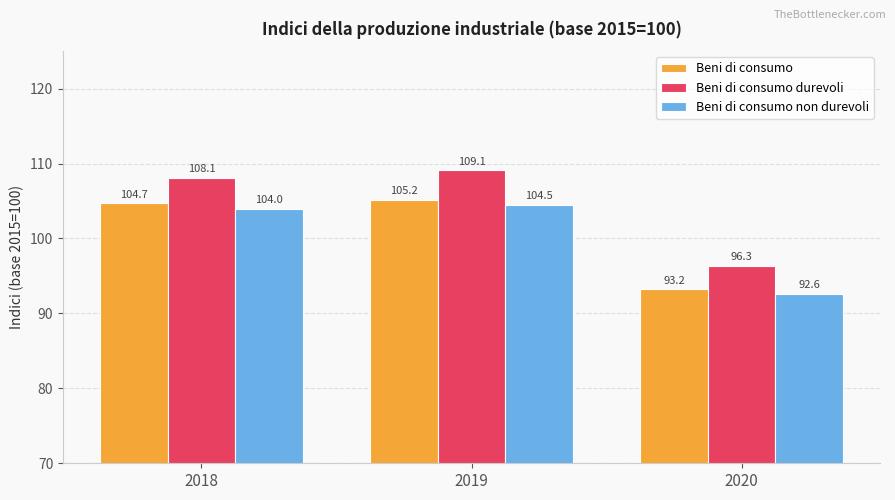

How many values in the Beni di consumo durevoli series are below 108?

1